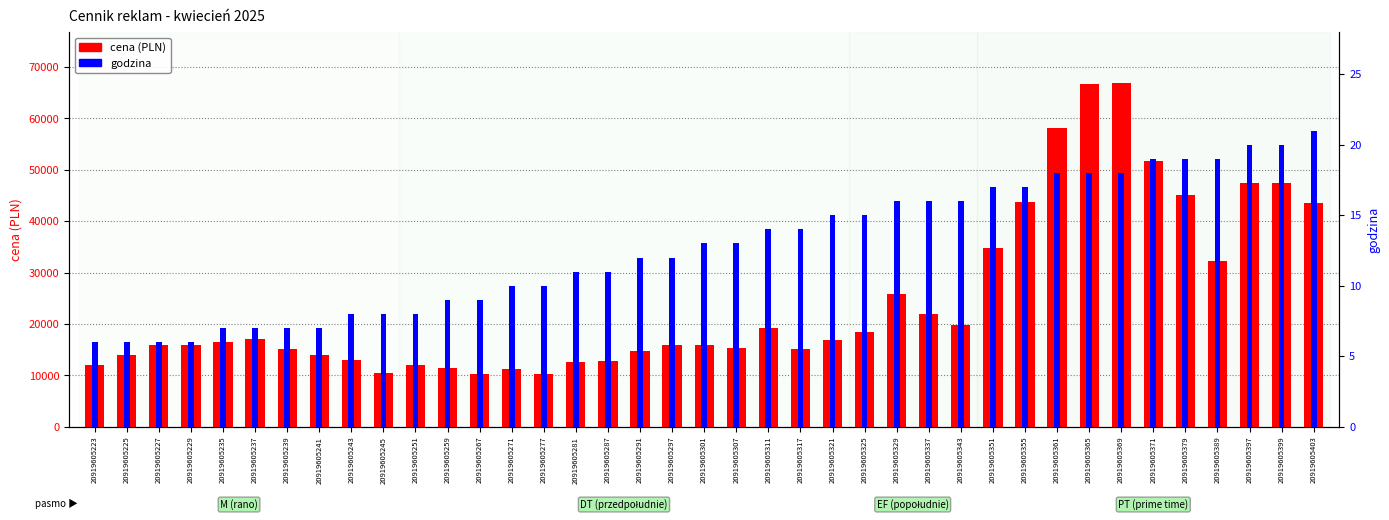

What is the total value across all series at 20919605267?

10309